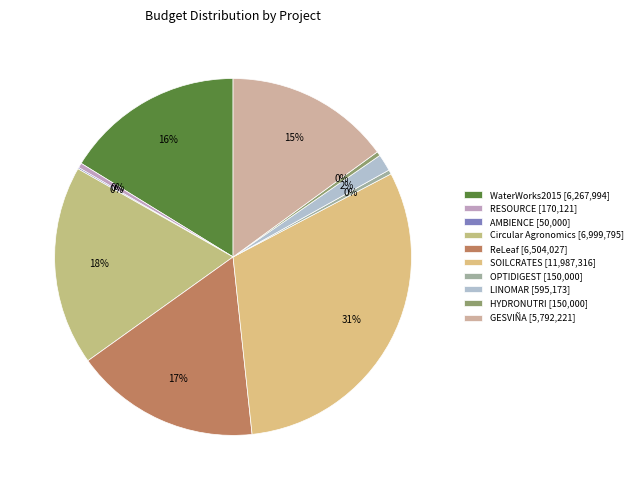

Combined, do GESVIÑA and OPTIDIGEST account for over 50%?

No